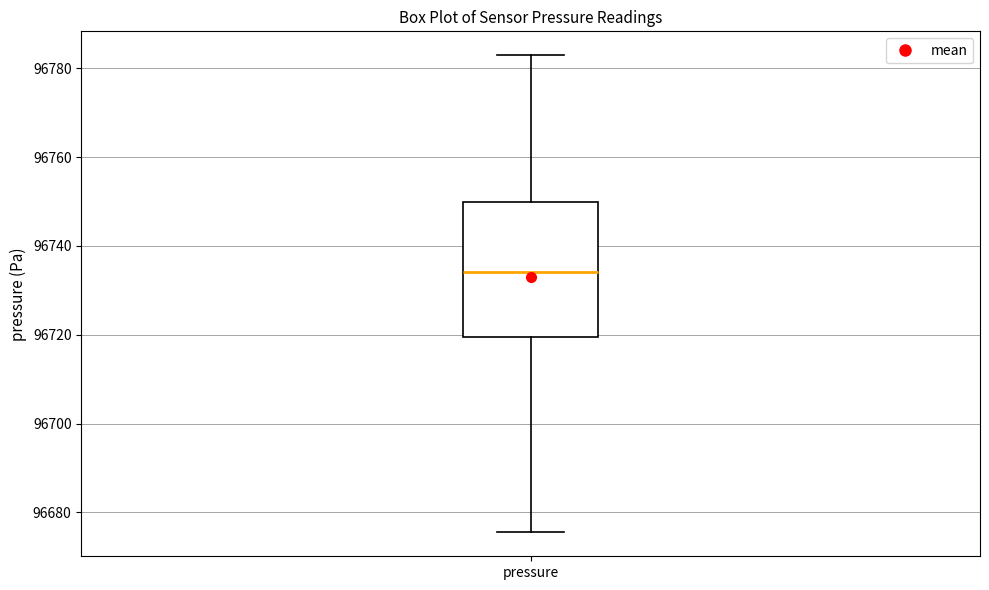

Read this box plot against the y-axis: the position of the median line, the range covered by the box, and the ends of both whiskers. The values are not printed on the chart, so give them approximately, as read against the axis.

median 96734, box 96720 to 96750, whiskers 96676 to 96782